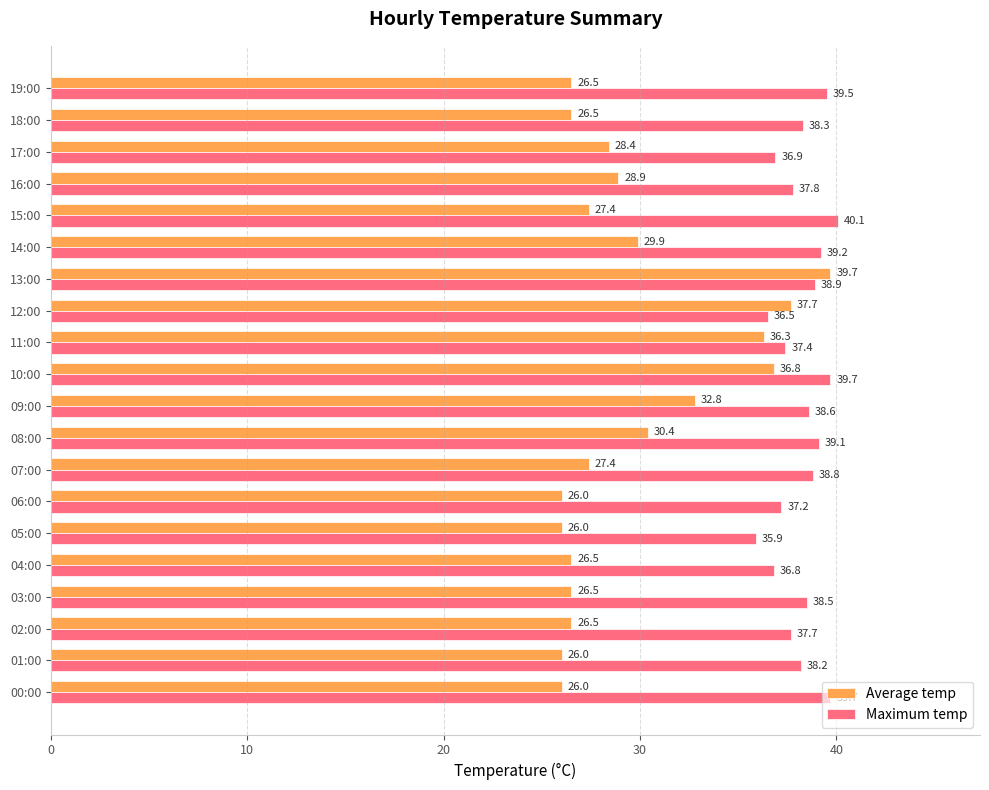

Read the Average temp value at 10:00.

36.8